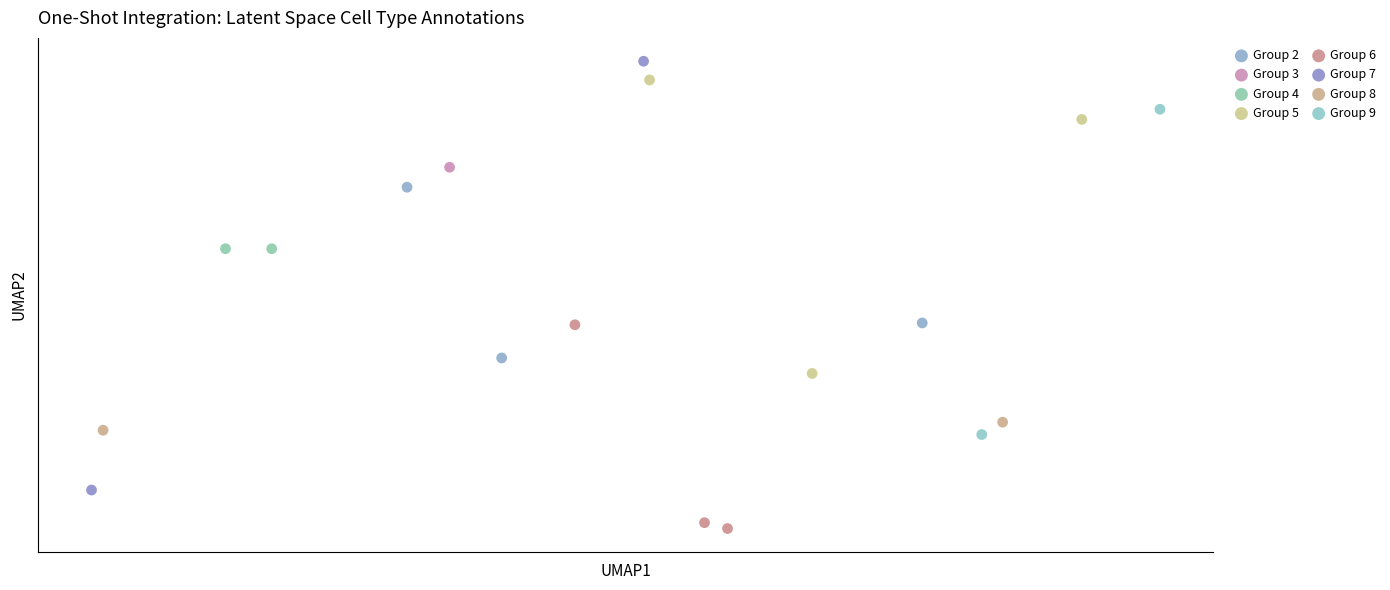

What are all the series names shown in the legend?

Group 2, Group 3, Group 4, Group 5, Group 6, Group 7, Group 8, Group 9